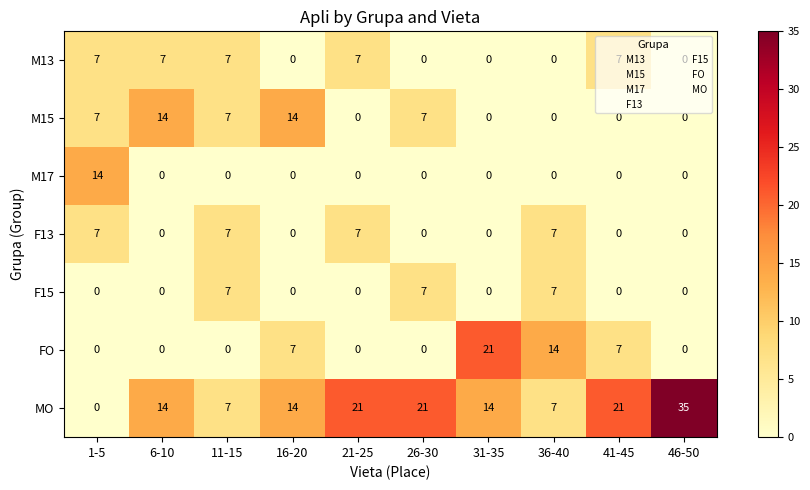

Which series has the largest total across all categories?

MO